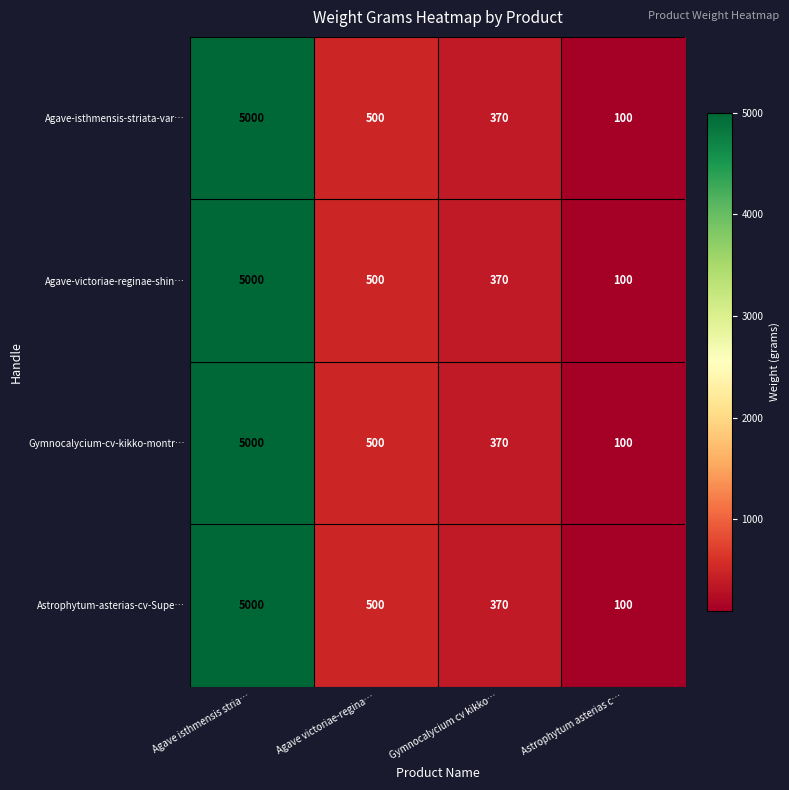

What is the maximum value shown in the chart?

5000